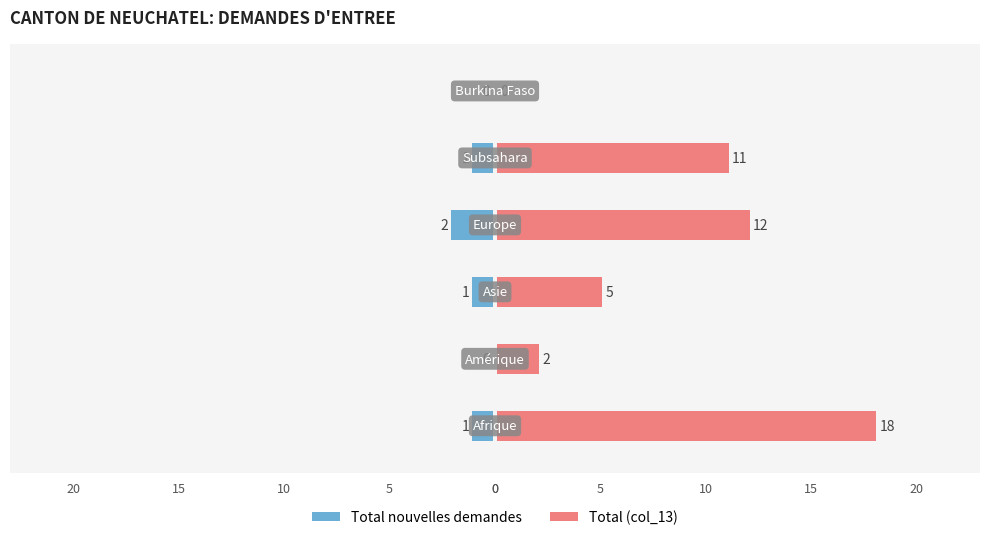

At 0, list the series in order from smallest to largest.

Total nouvelles demandes, Total (col_13)